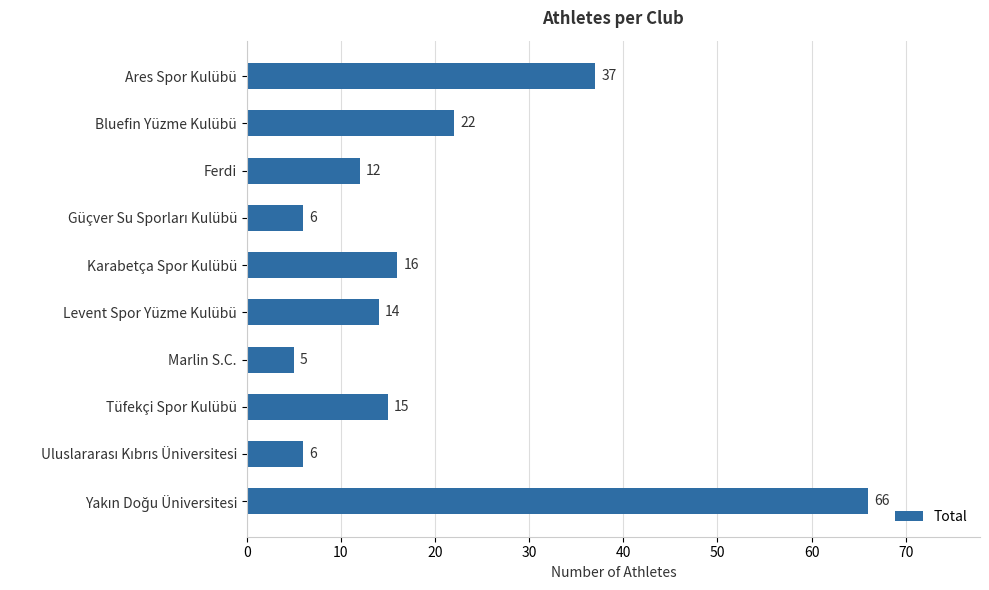

What is the label of the 10th bar from the bottom?

Ares Spor Kulübü